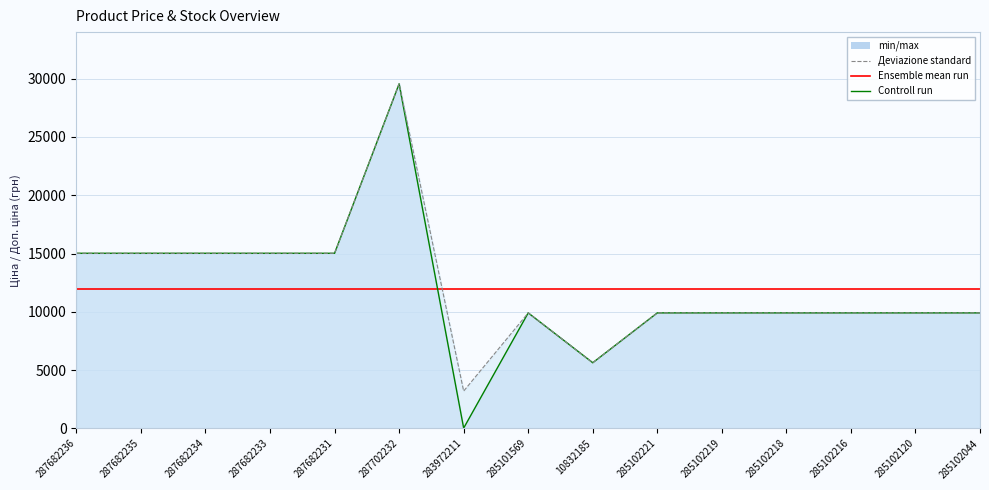

The value of Деviazione standard at 285102218 is 9908.5. True or false?

True